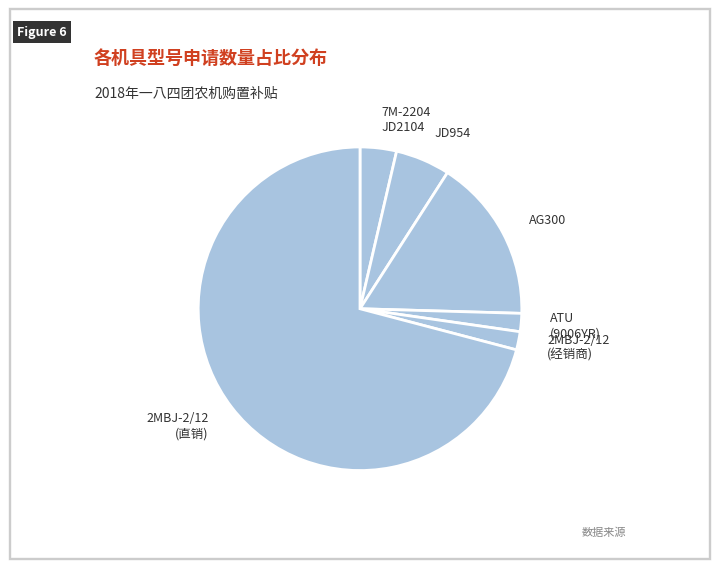

Which category has the biggest portion of the pie?

2MBJ-2/12 (直销)